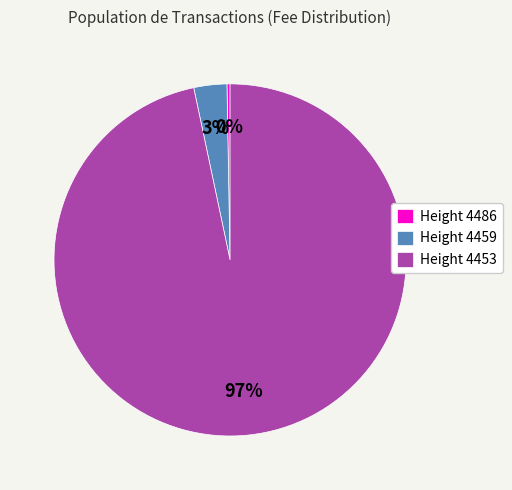

Does Height 4486 account for over 50% of the chart?

No